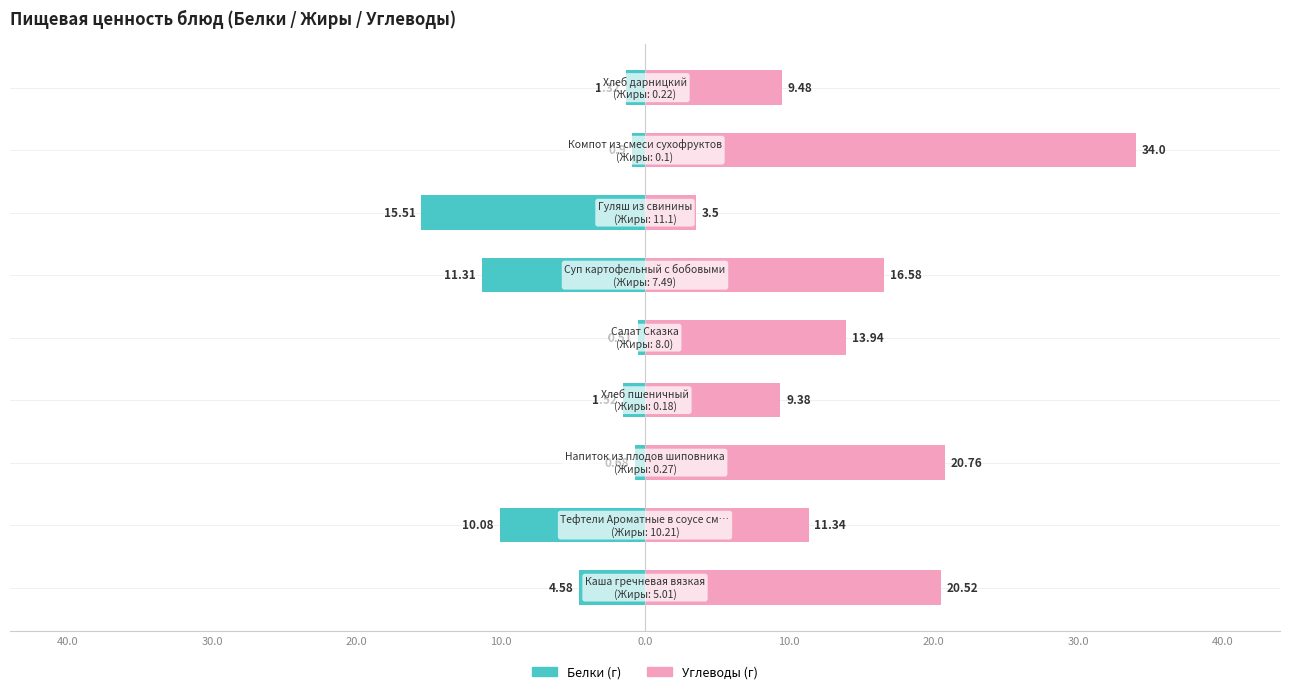

Reading right to left, what are all the values shown in this chart?

Белки: -1.3	-0.9	-15.5	-11.3	-0.5	-1.5	-0.7	-10.1	-4.6
Углеводы: 9.5	34.0	3.5	16.6	13.9	9.4	20.8	11.3	20.5